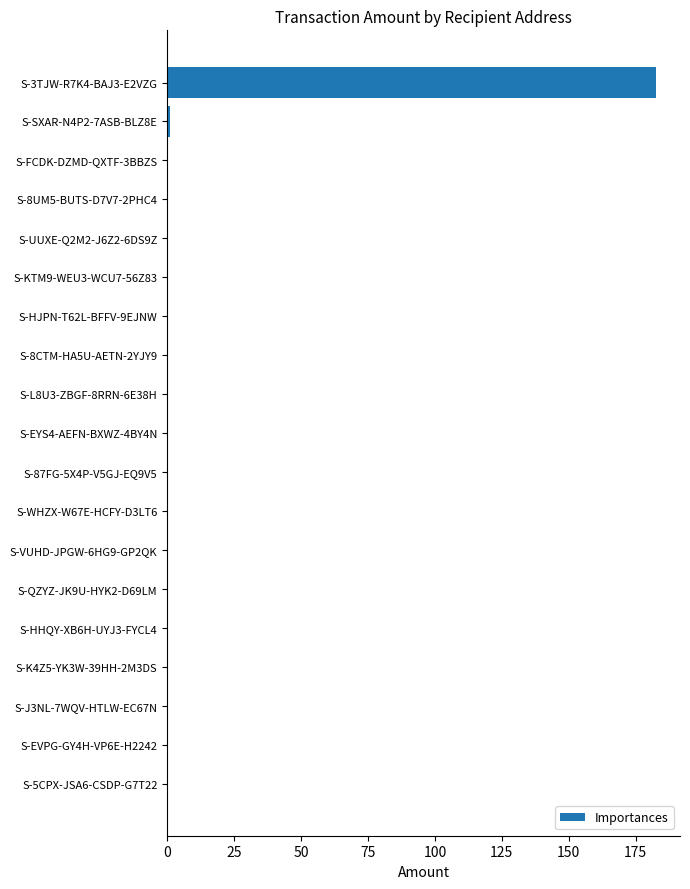

The chart shows a value of 1.1 at S-SXAR-N4P2-7ASB-BLZ8E. True or false?

True